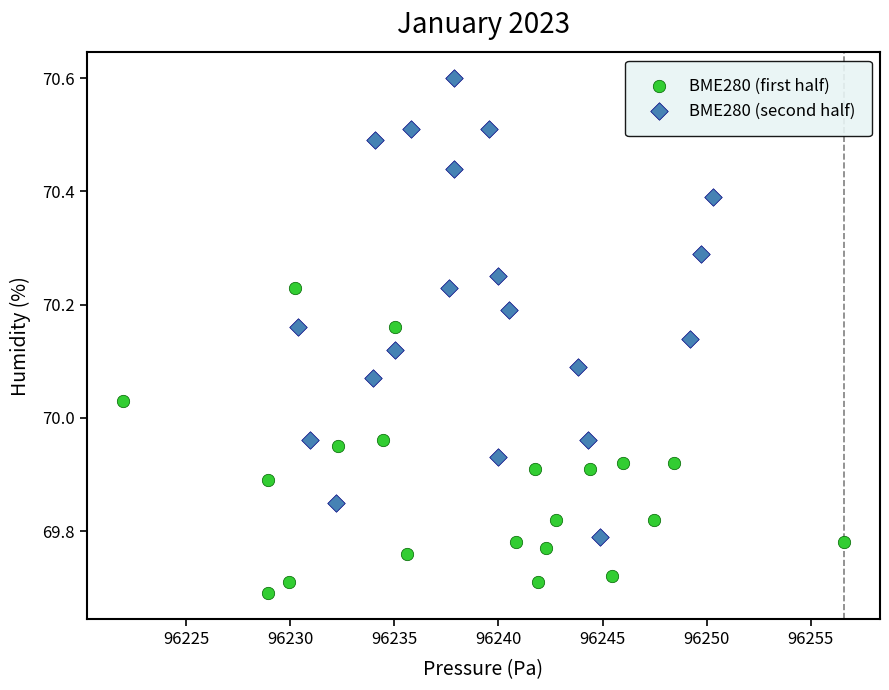

Which series has the widest spread of Y values?

BME280 (second half)